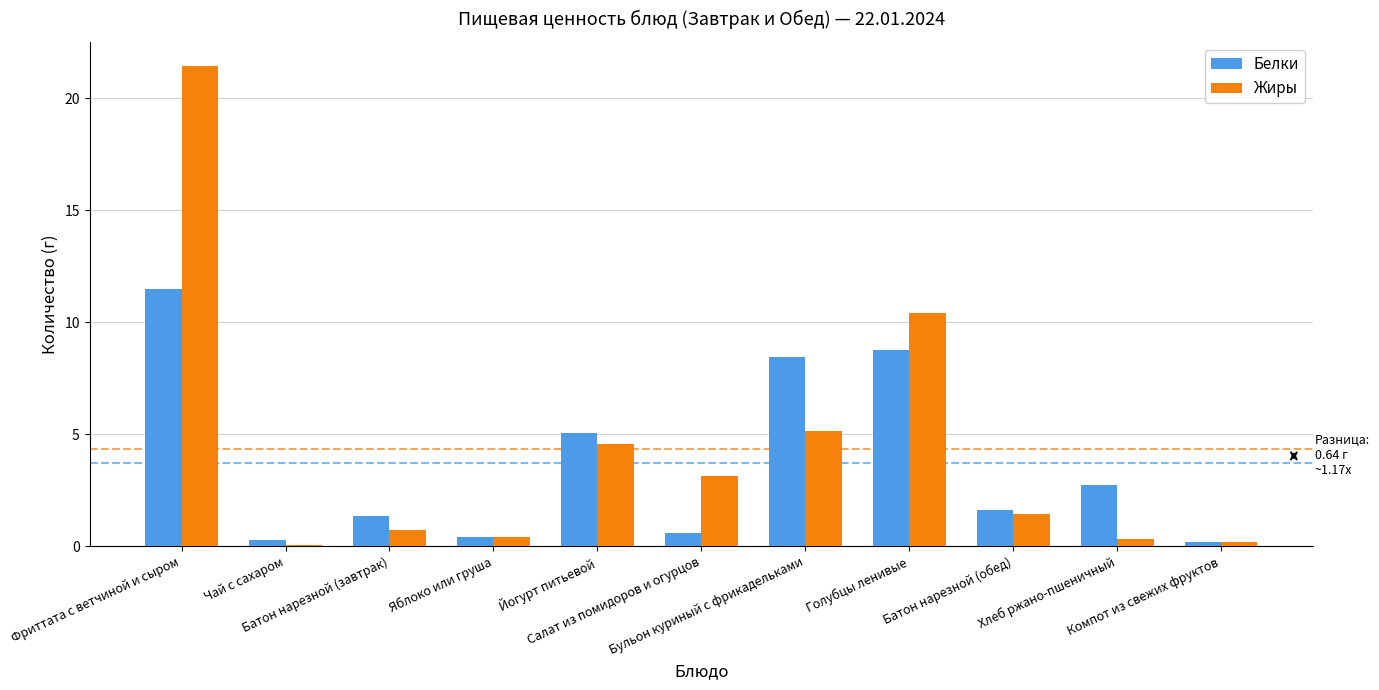

Where is Белки nearest to the value 5?

Йогурт питьевой